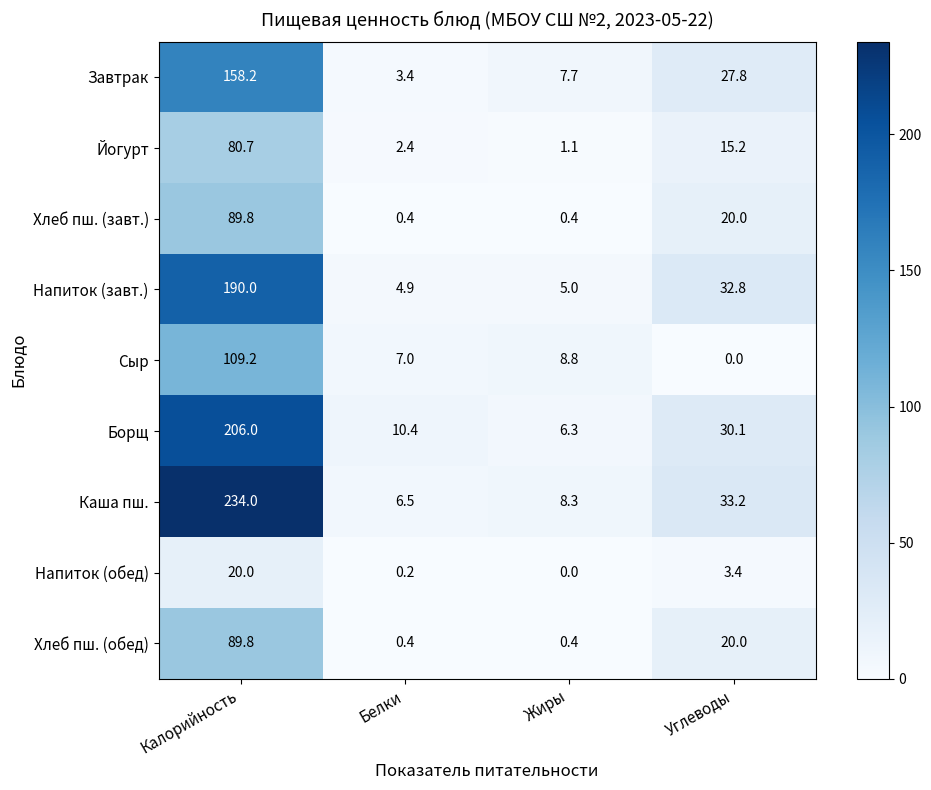

Which series has the largest range (max minus min)?

Каша пш.